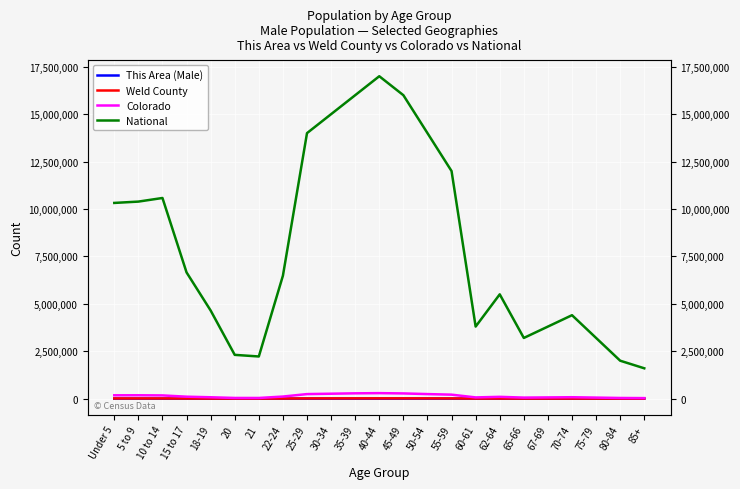

What is the sum of the National values at 67-69 and 45-49?

19800000